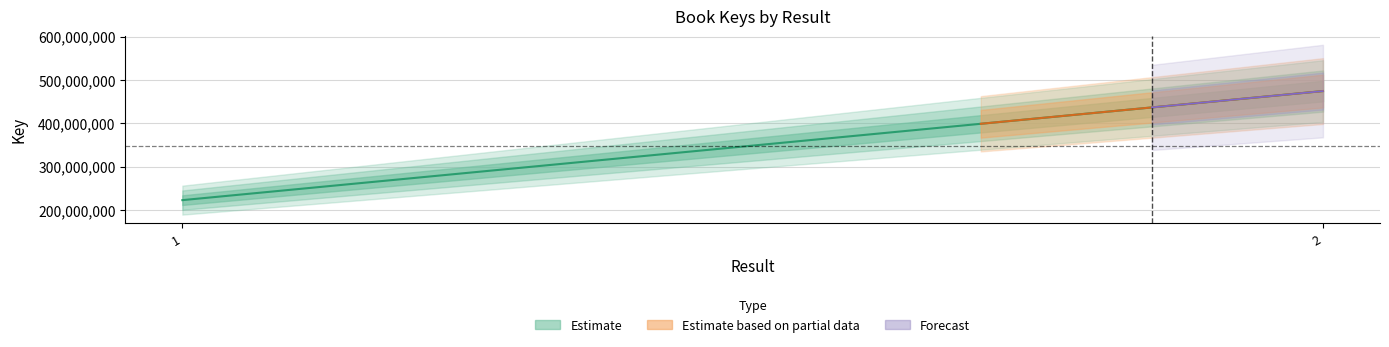

List the labels in order of value, smallest first.

1, 2